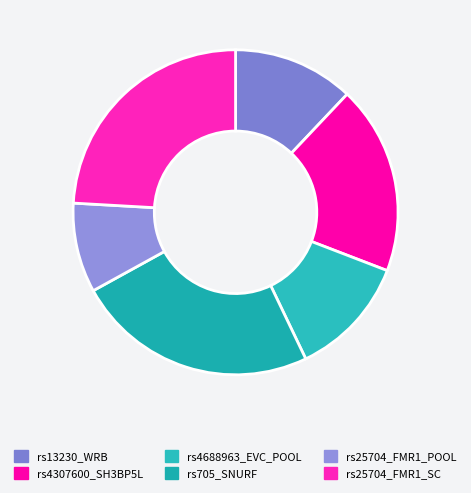

The rs25704_FMR1_SC slice represents 34% of the pie. True or false?

False